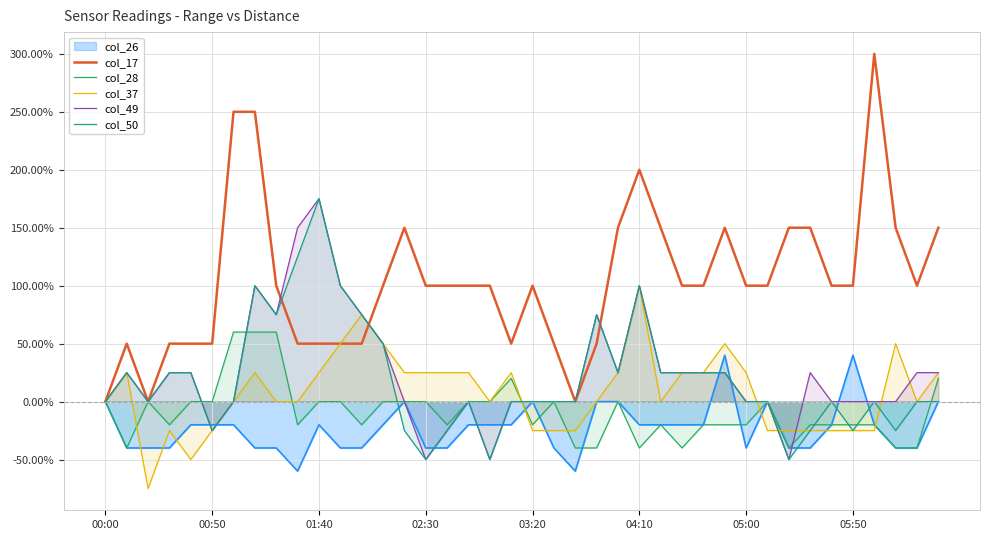

The value of col_37 at 32 is -25.0. True or false?

True